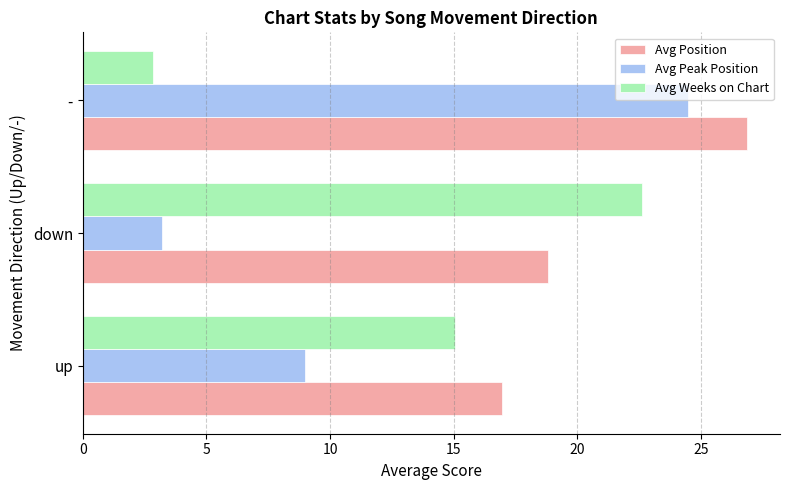

What is the sum of all Avg Weeks on Chart values?

40.5